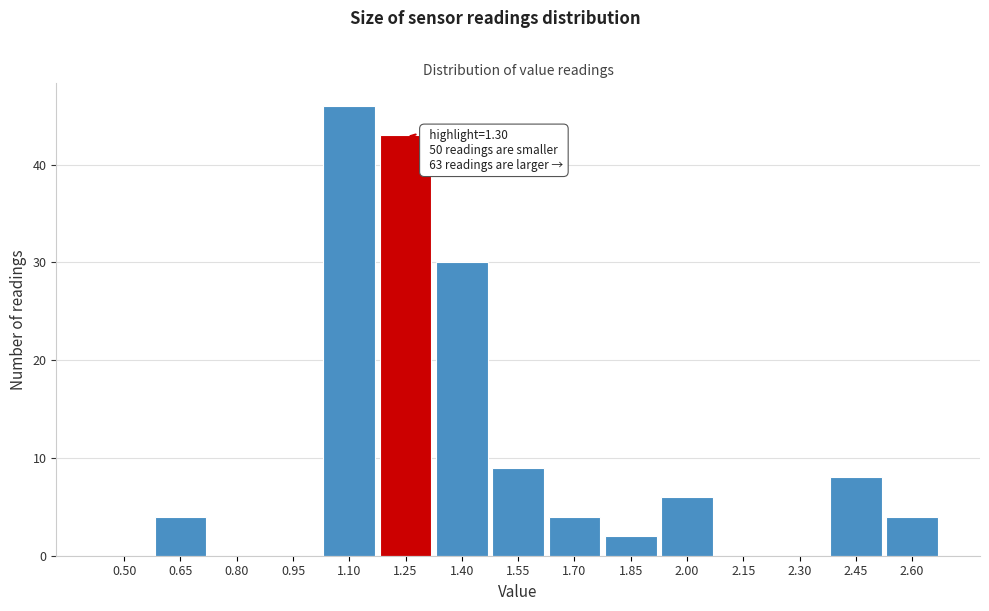

Reading left to right, extract all data points from this chart.

0.50=0	0.65=4	0.80=0	0.95=0	1.10=46	1.25=43	1.40=30	1.55=9	1.70=4	1.85=2	2.00=6	2.15=0	2.30=0	2.45=8	2.60=4